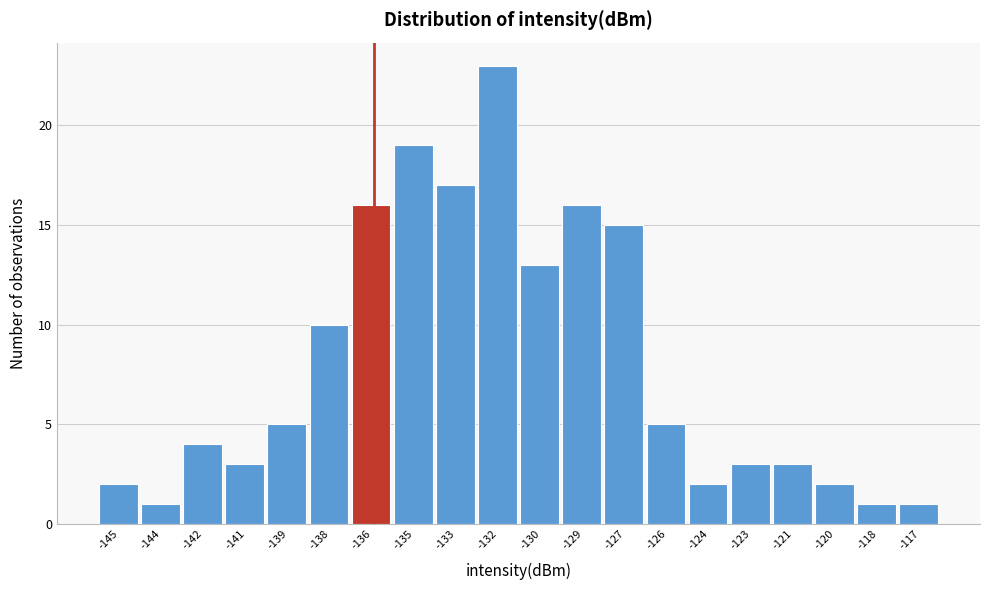

Reading left to right, what are all the values shown in this chart?

2	1	4	3	5	10	16	19	17	23	13	16	15	5	2	3	3	2	1	1